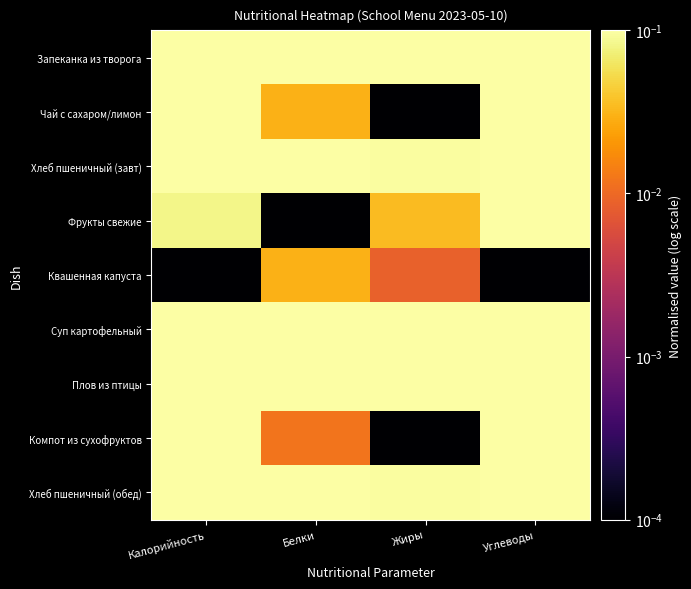

At how many categories does at least one series exceed 0?

4